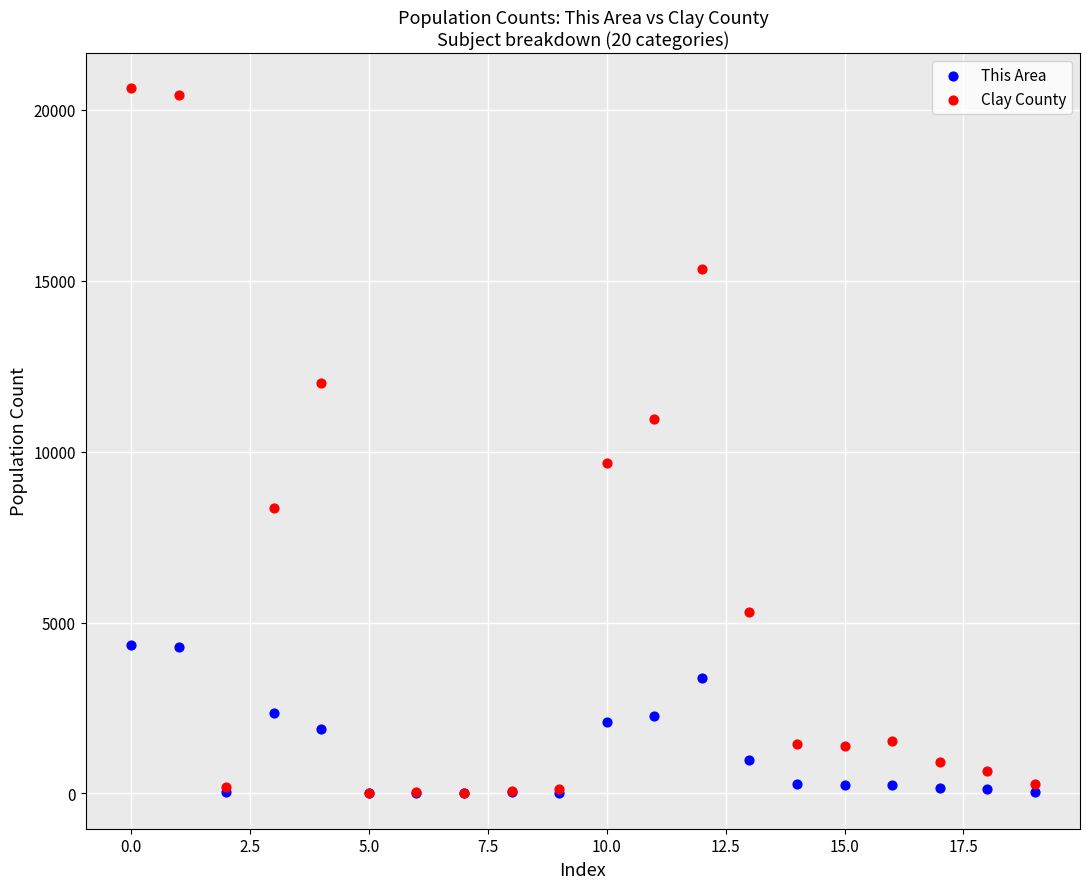

What are all the series names shown in the legend?

This Area, Clay County